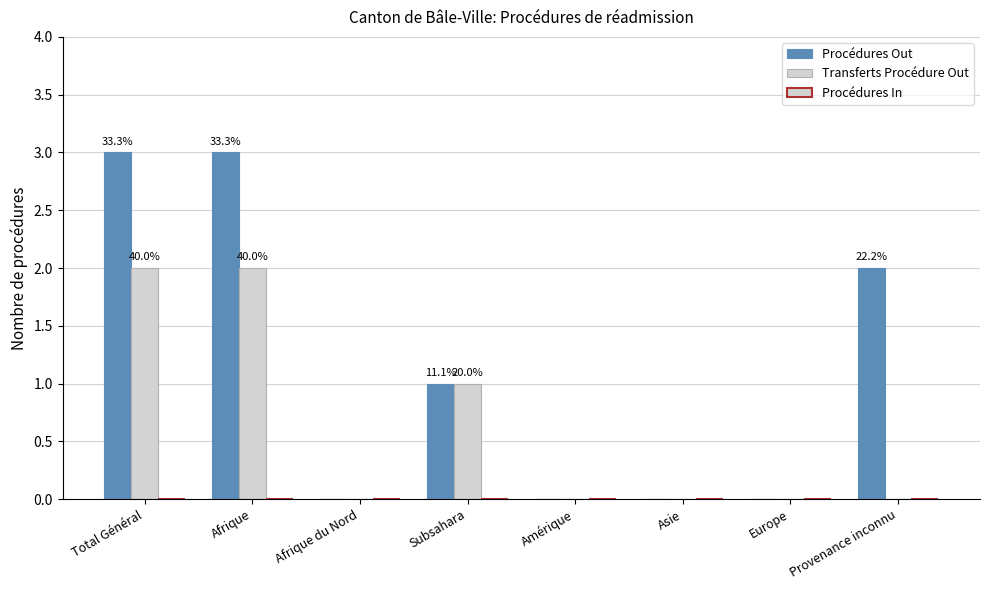

How many groups of bars are there?

8